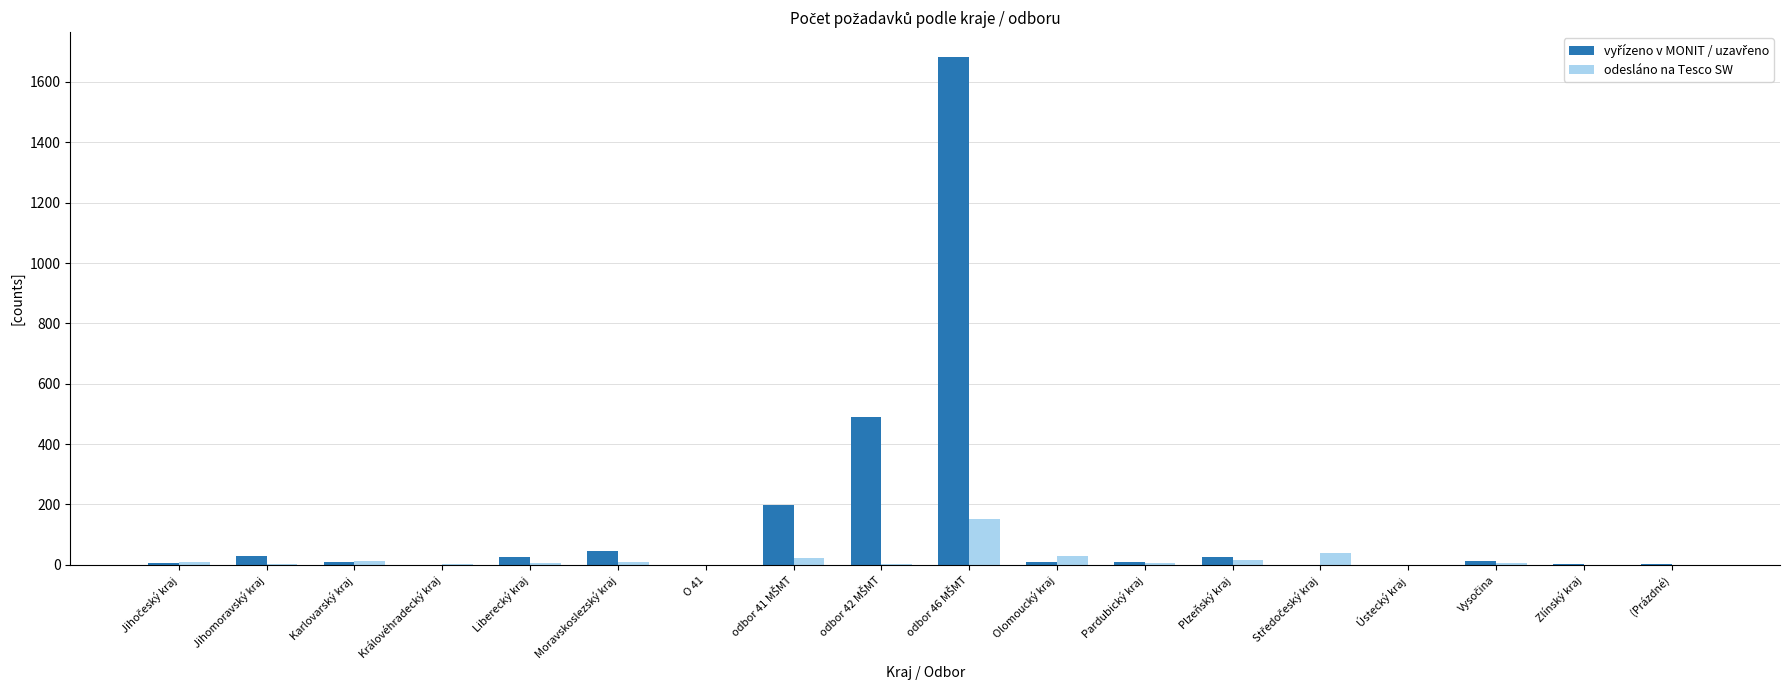

What is the maximum value shown in the chart?

1681